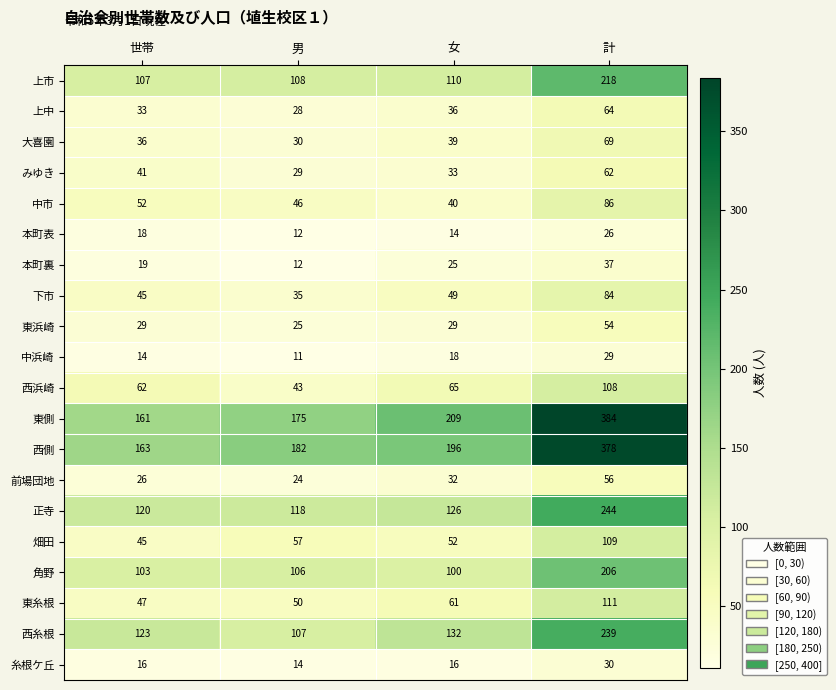

What is the average value of the 東浜崎 series?

34